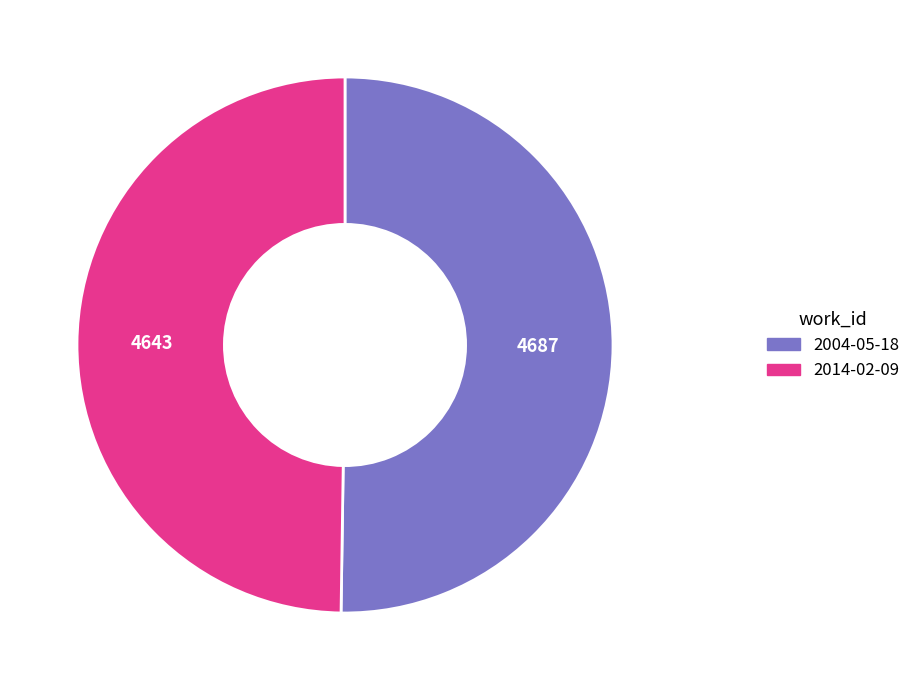

True or false: 2004-05-18 accounts for 50% of the total.

True